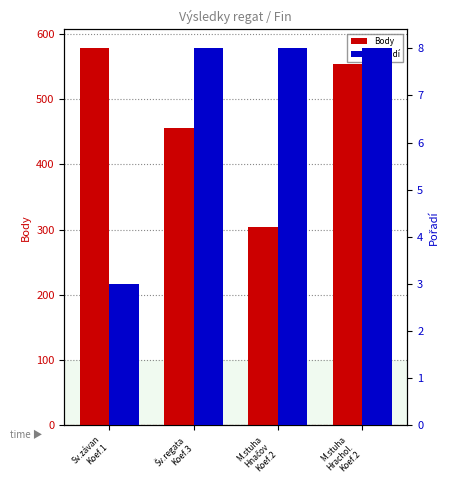

Reading left to right, list all the values displayed in this chart.

Body: Sv.závan
Koef.1=578	Šv.regata
Koef.3=456	M.stuha
Hnačov
Koef.2=304	M.stuha
Hrachol.
Koef.2=554
Pořadí: Sv.závan
Koef.1=3	Šv.regata
Koef.3=8	M.stuha
Hnačov
Koef.2=8	M.stuha
Hrachol.
Koef.2=8